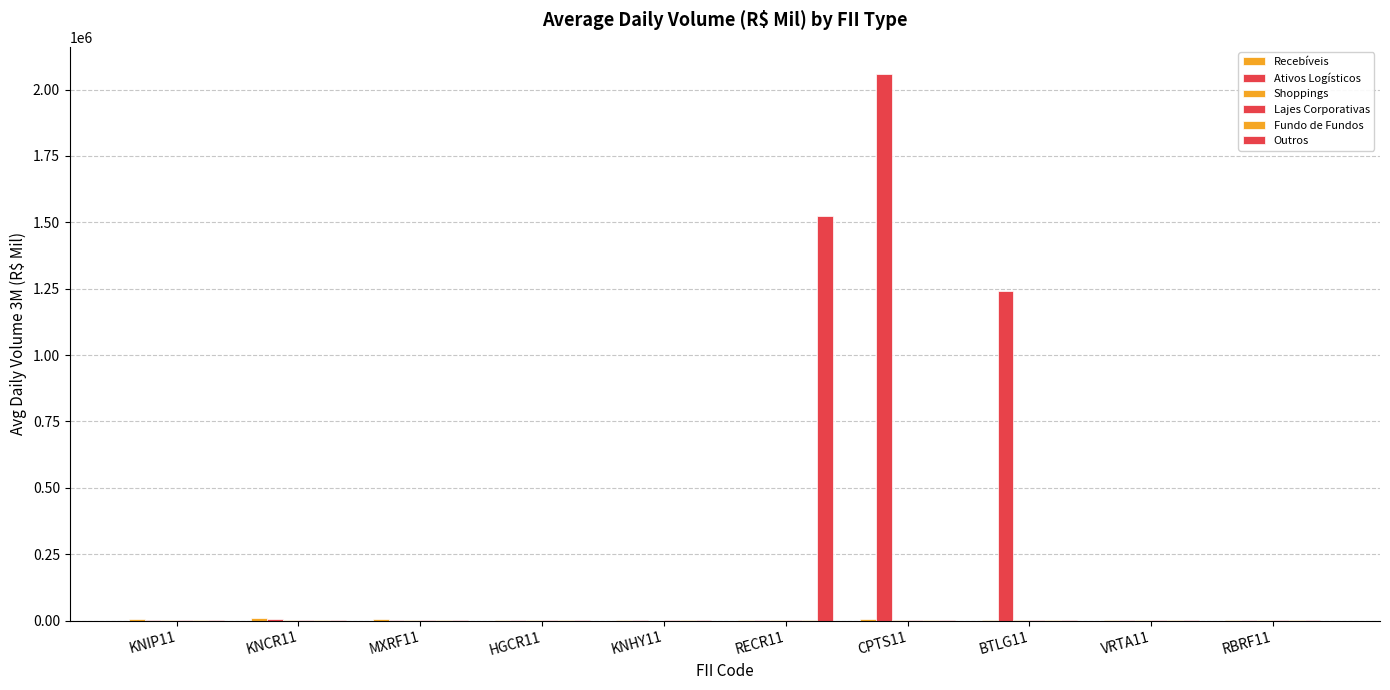

At which category does the chart reach its minimum across all series?

KNHY11